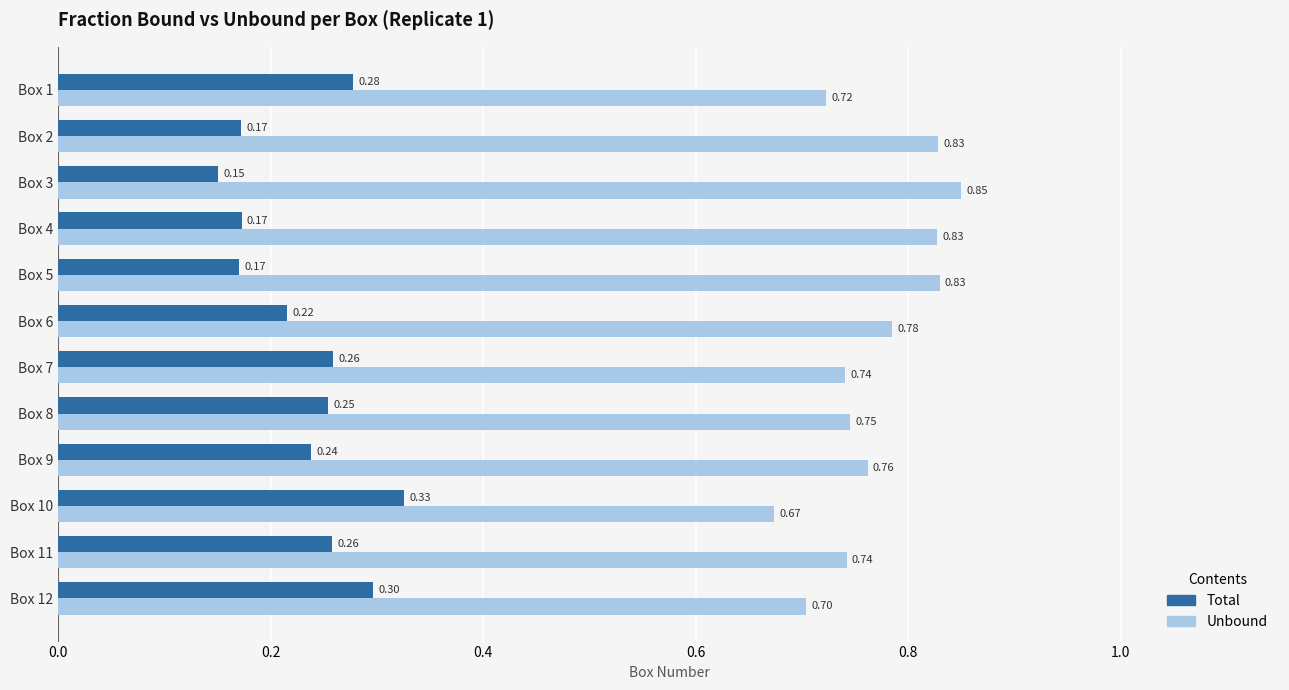

What is the total value across all series at Box 8?

1.0